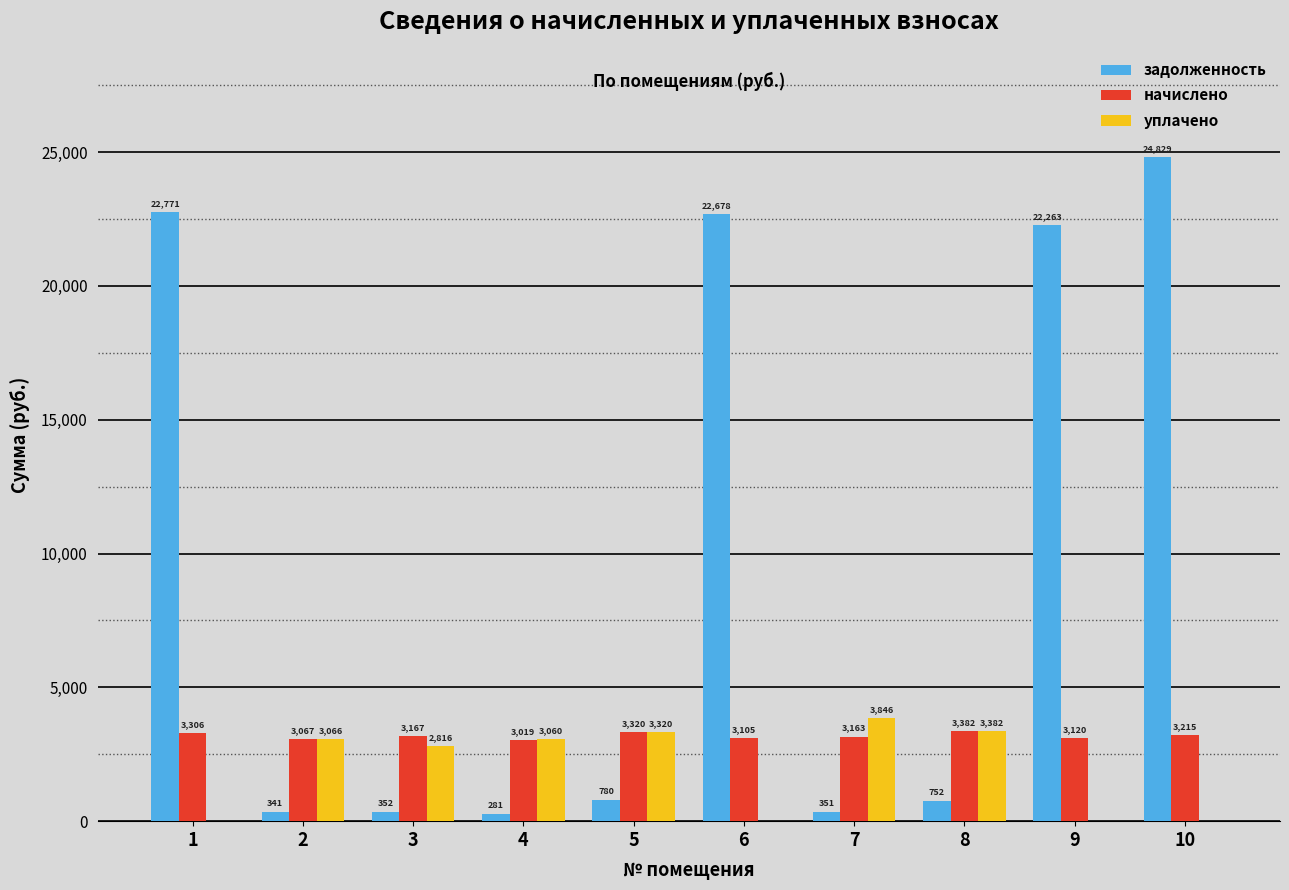

Are the bars horizontal?

No